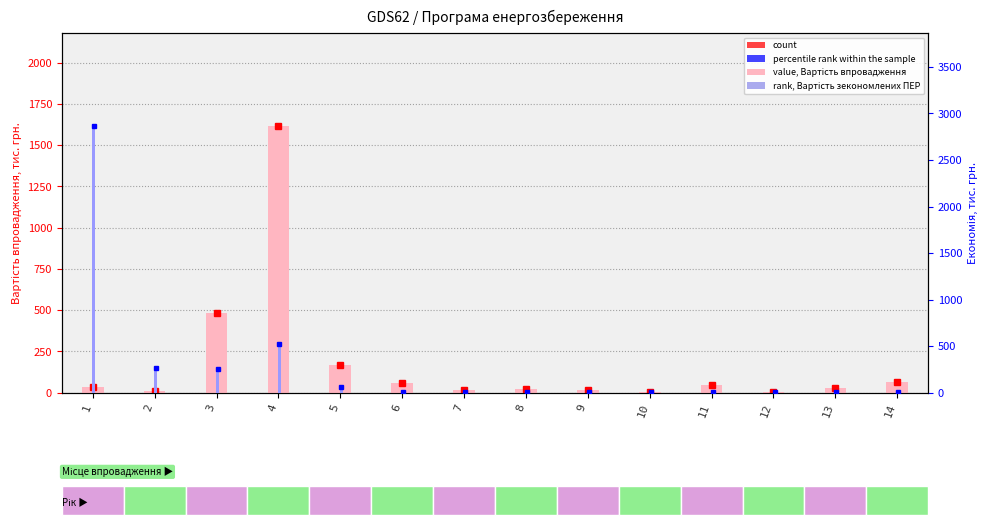

Is it true that Вартість впровадження equals 35.0 at 1?

True